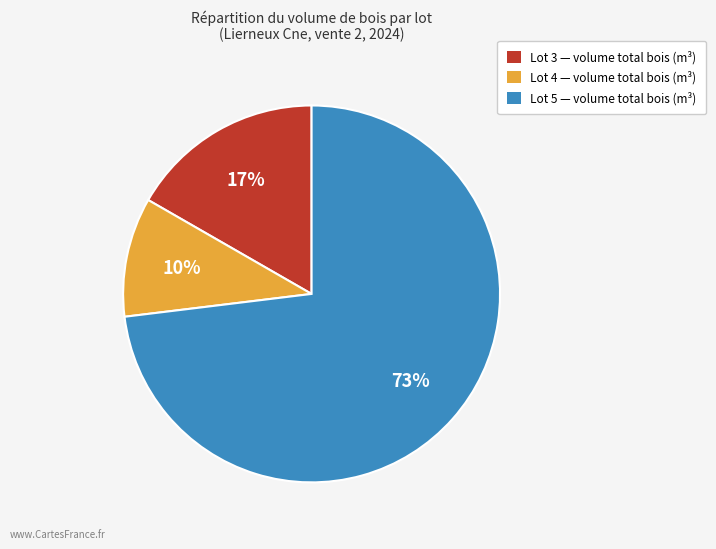

To the nearest percent, what is the difference between the largest and smallest slice percentages?

63%